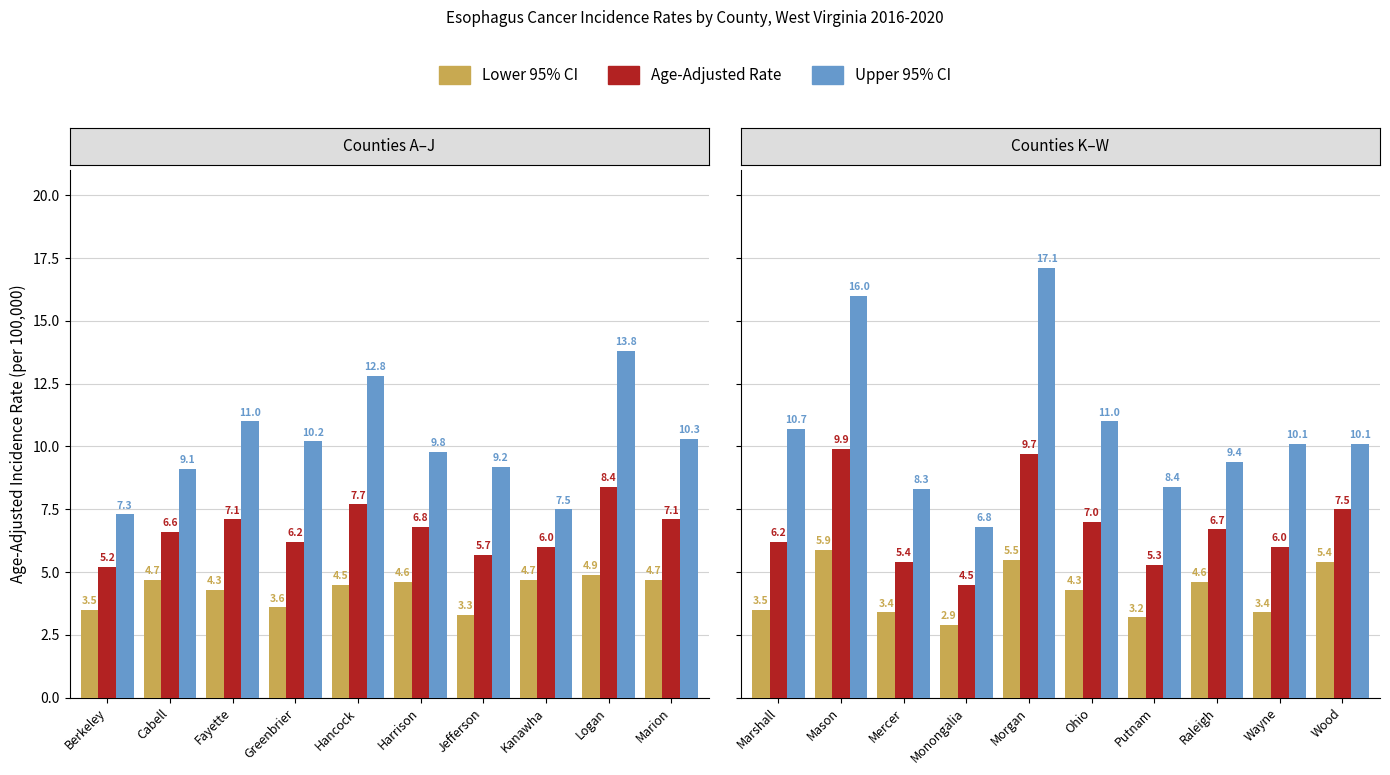

What is the value of the Upper 95% CI bar at the 4th from the left?

6.8